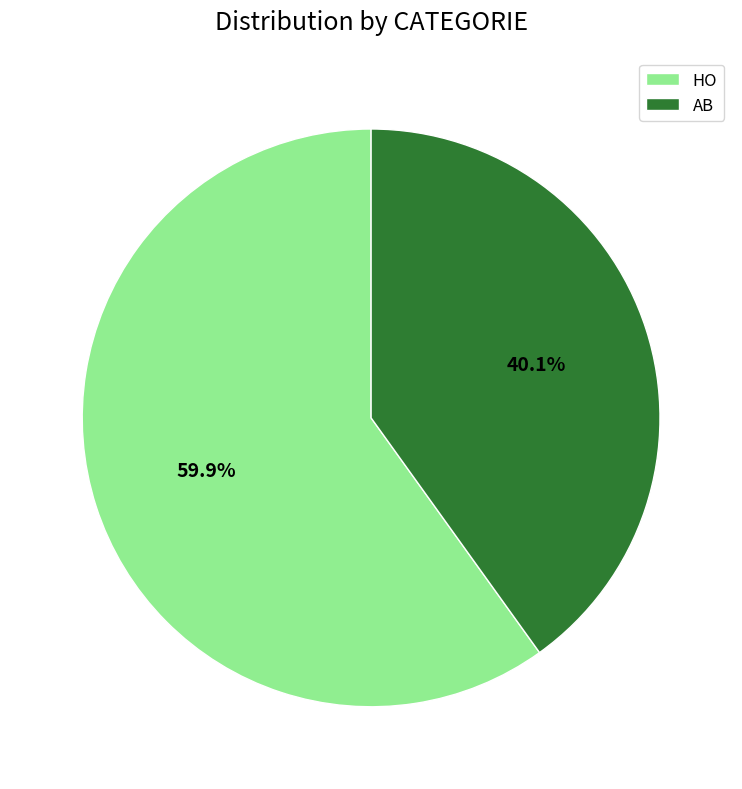

Is it true that AB is 49% of the pie?

False